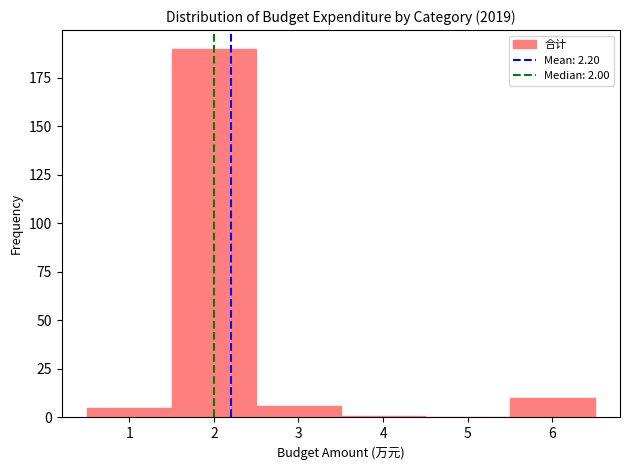

What is the height of the bar covering 2.5 to 3.5 on the x-axis? The values are not printed on the chart, so give them approximately, as read against the axis.

5